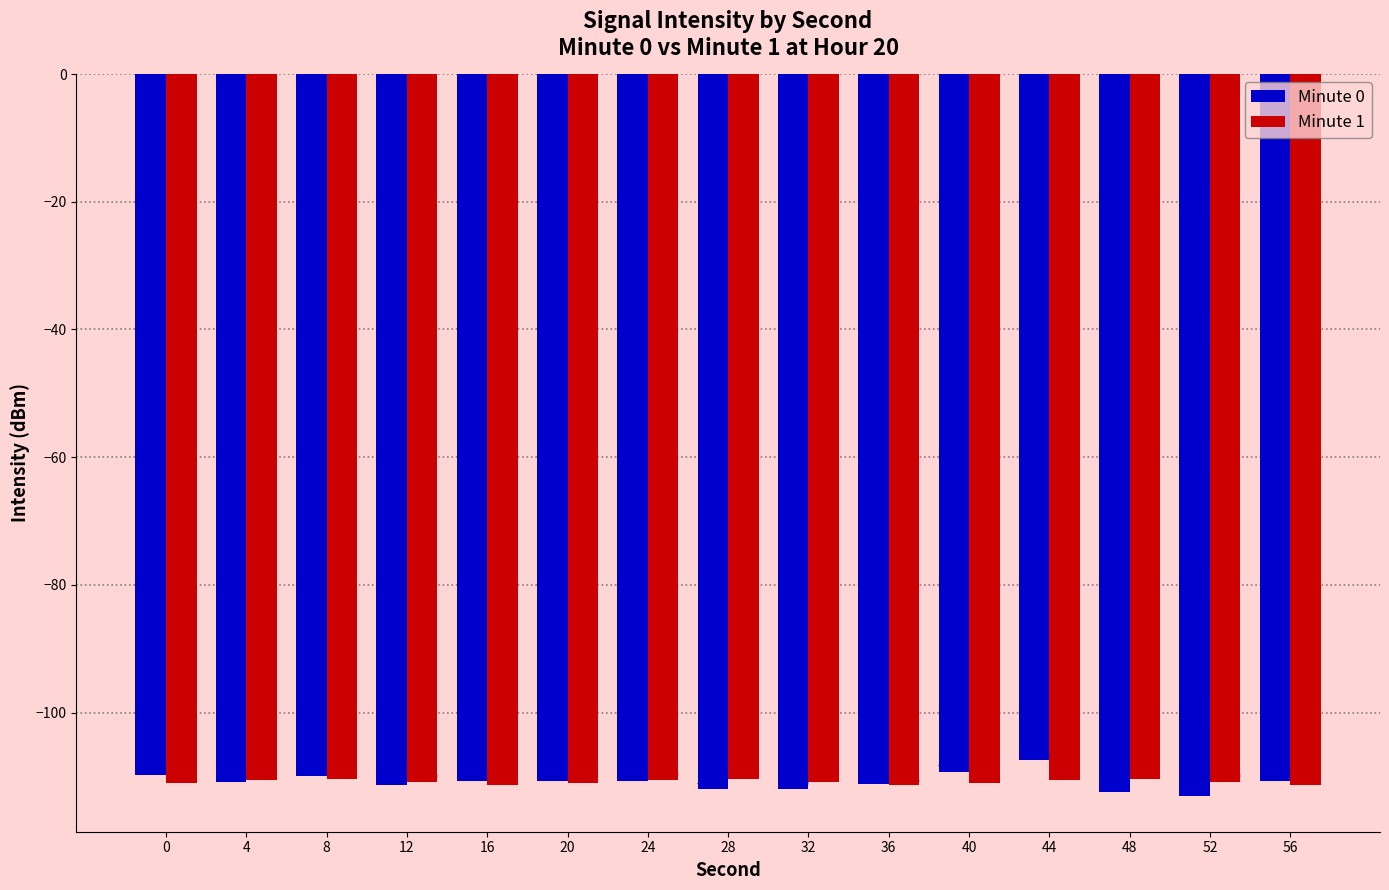

How many categories are shown in the chart?

15